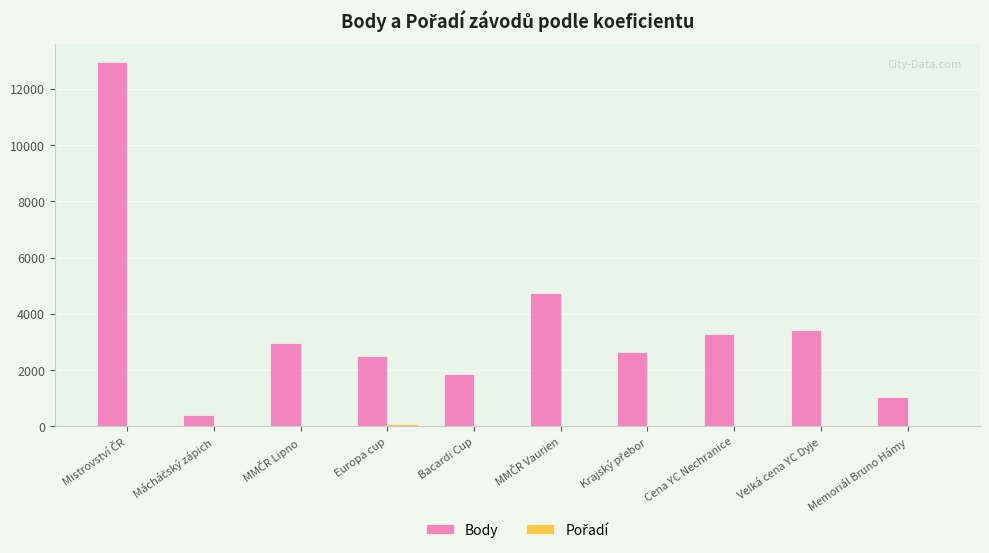

What is the maximum value shown in the chart?

12945